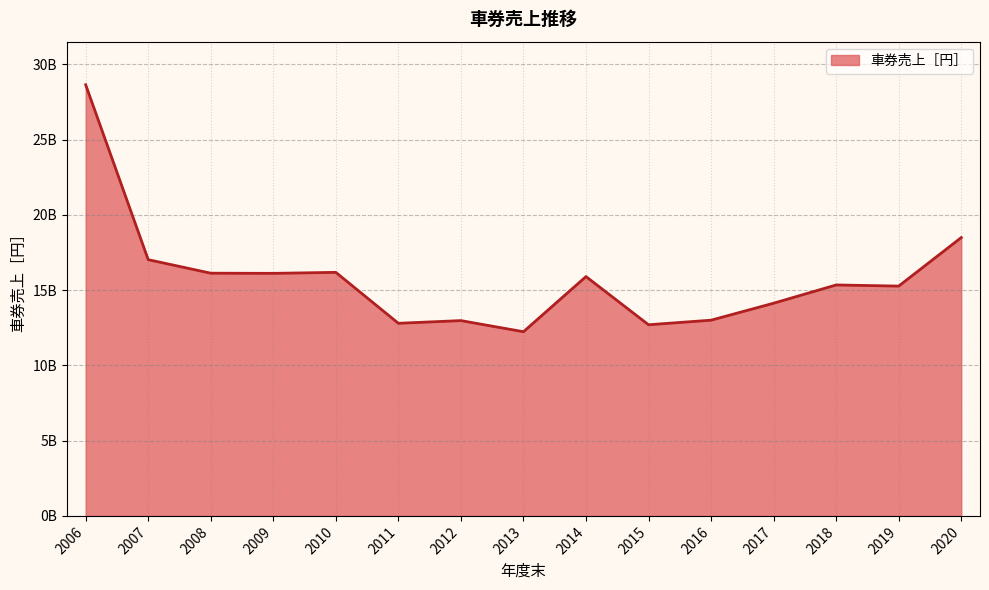

List the labels in order of value, smallest first.

2013, 2015, 2011, 2012, 2016, 2017, 2019, 2018, 2014, 2009, 2008, 2010, 2007, 2020, 2006